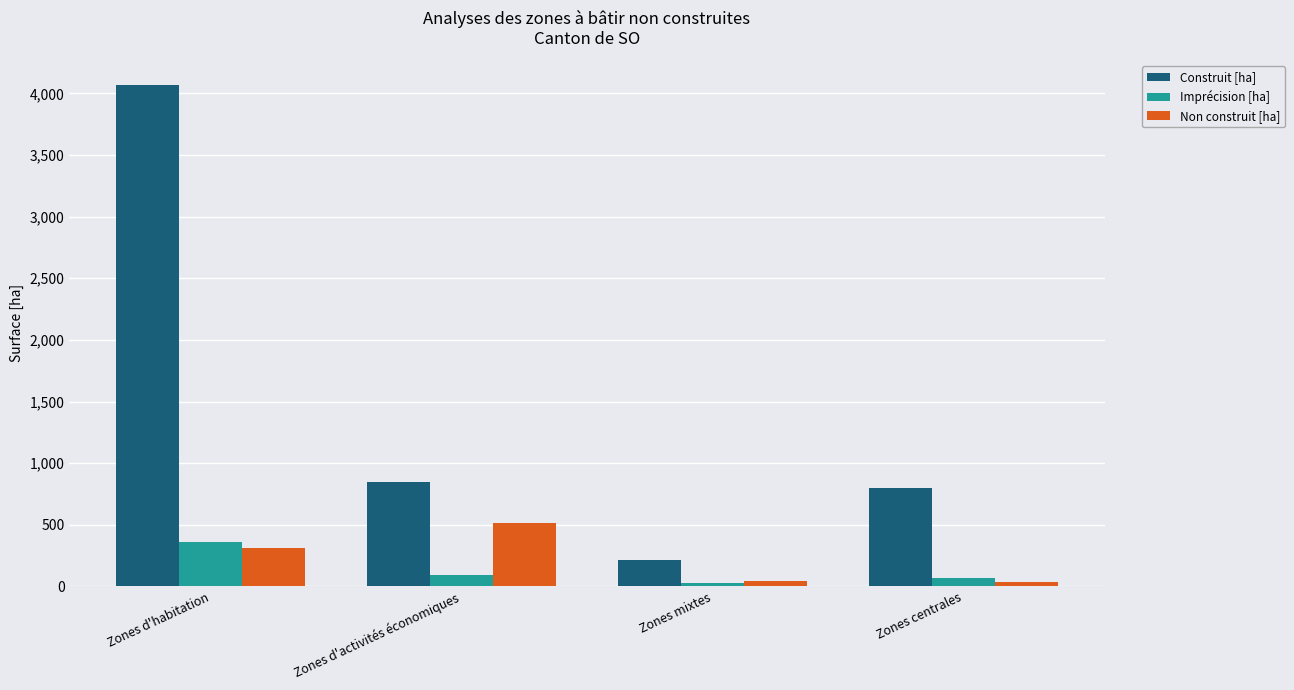

Count the number of categories in the chart.

4